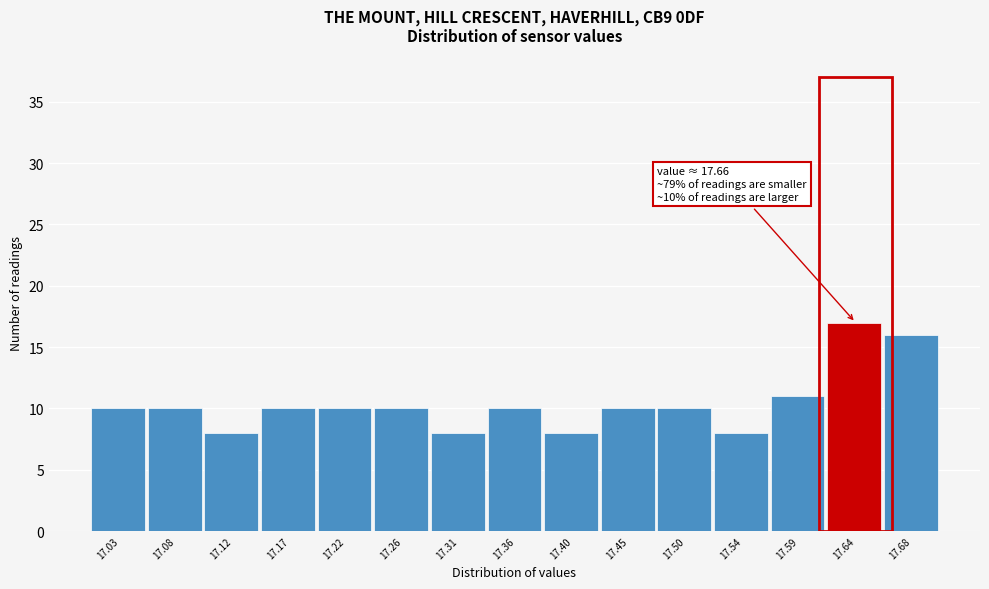

Reading left to right, extract all data points from this chart.

10	10	8	10	10	10	8	10	8	10	10	8	11	17	16